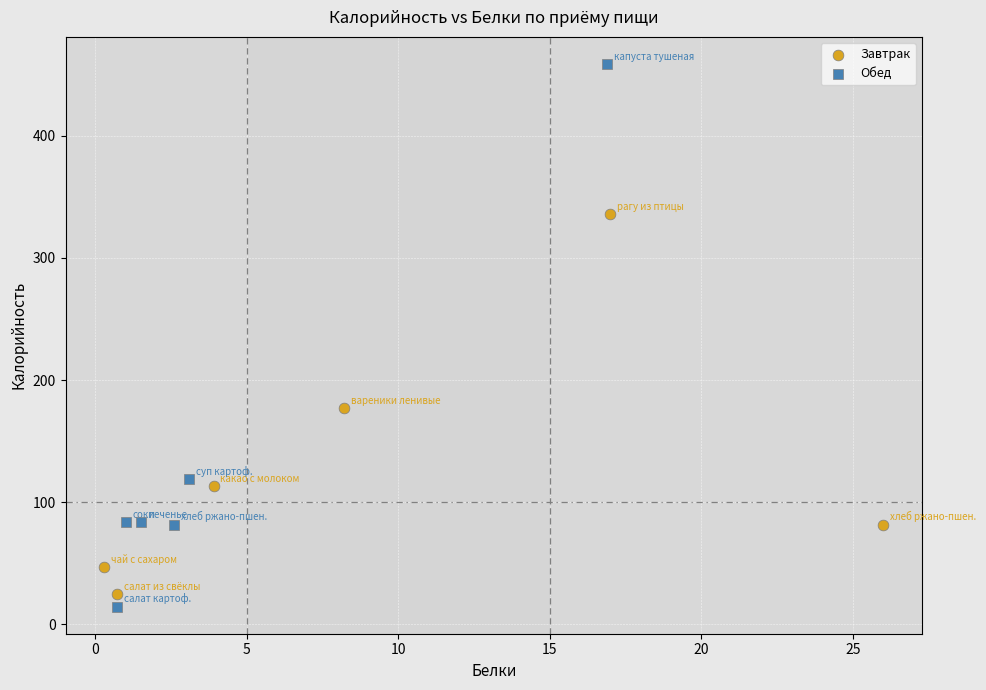

Which series has the widest spread of Y values?

Обед